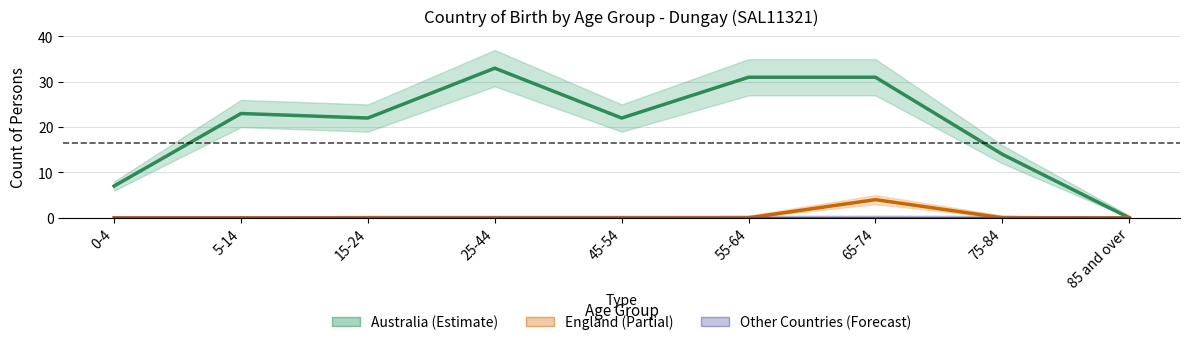

Between 75-84 and 85 and over, which is larger?

75-84